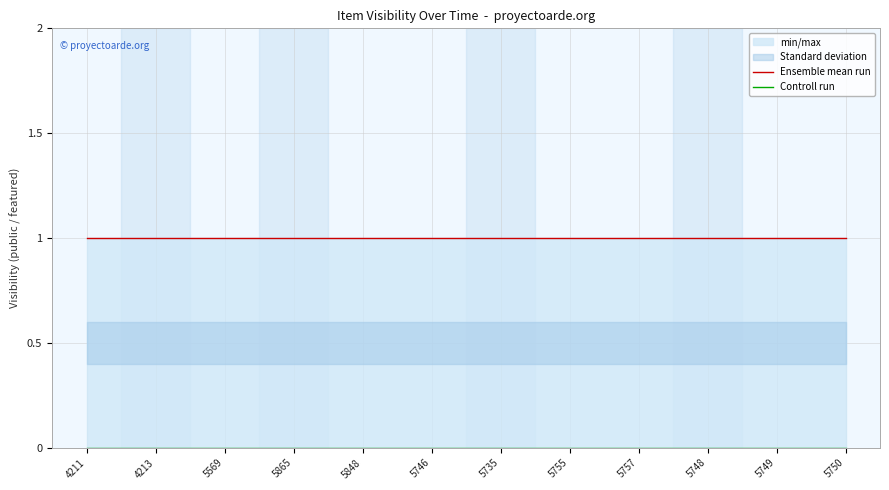

At which category is the sum across all series the highest?

4211